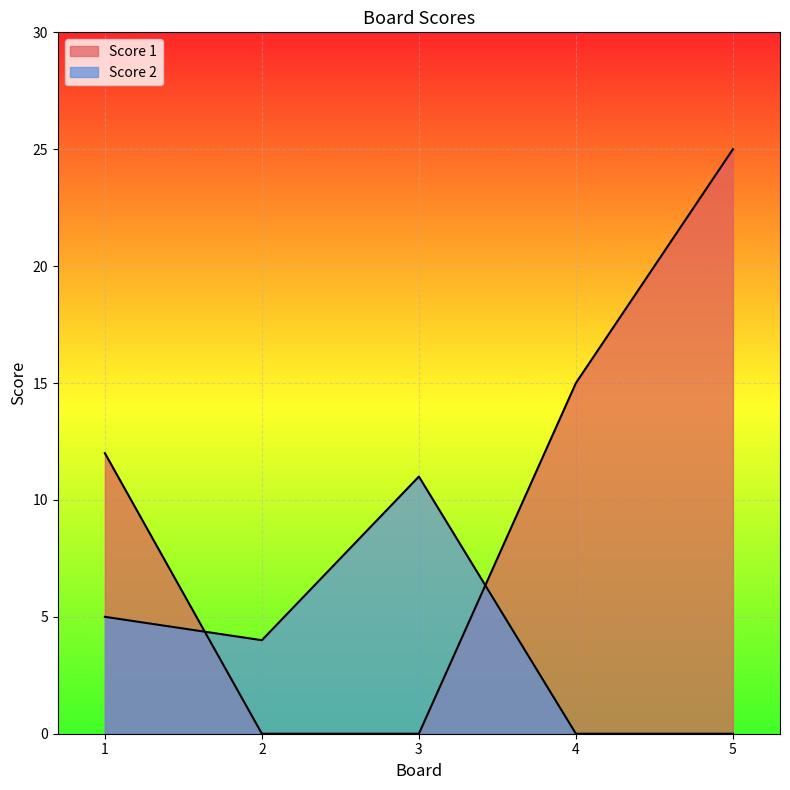

Where is the first local maximum for Score 2?

3